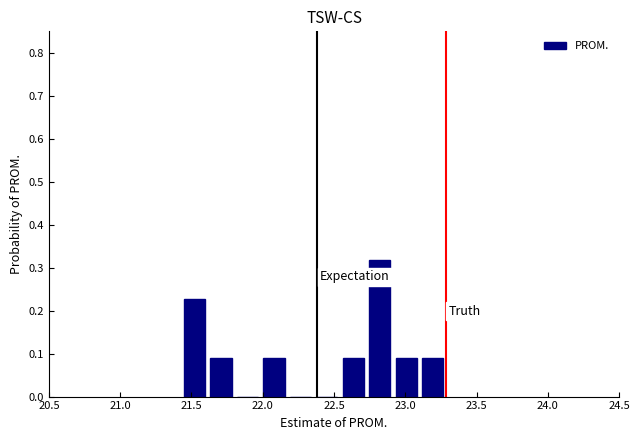

Around what value on the x-axis is the tallest bar? Give the approximate position of its centre, as read against the axis.

22.80